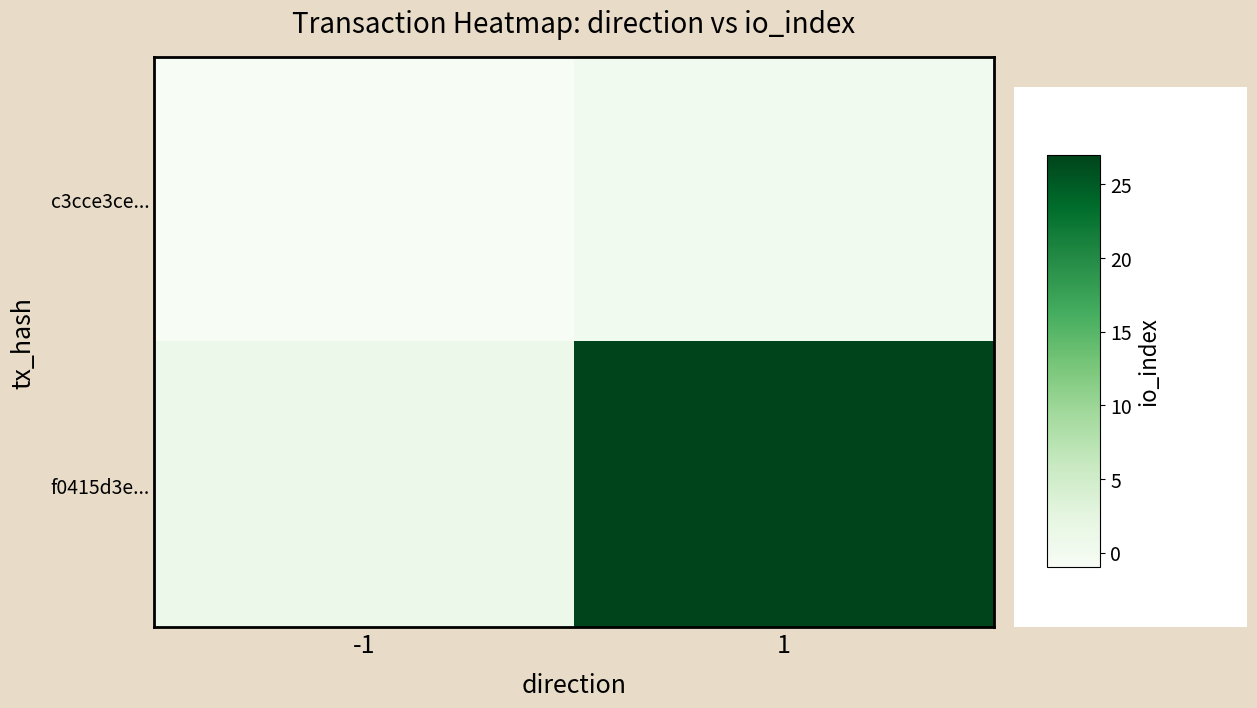

What is the spread (max minus min) of values at 1?

27